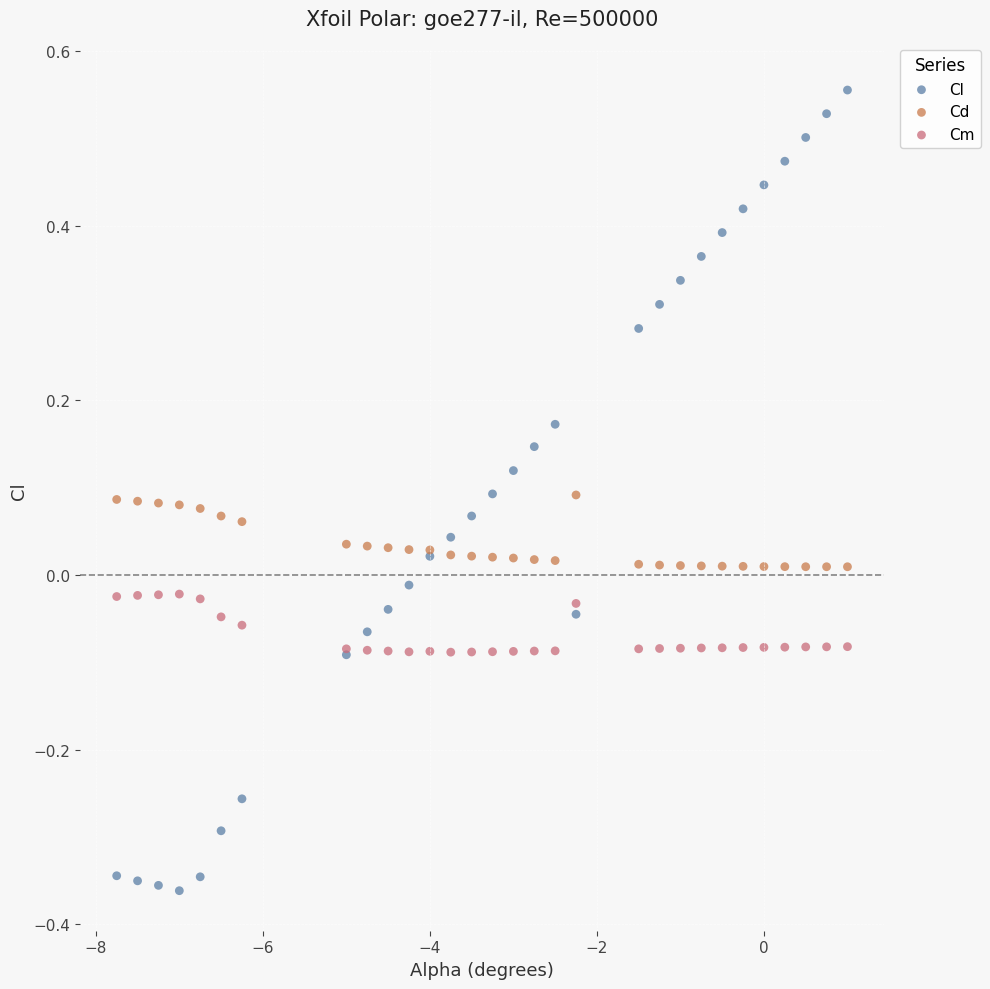

What is the X range (max minus min) for the scatter plot?

8.8